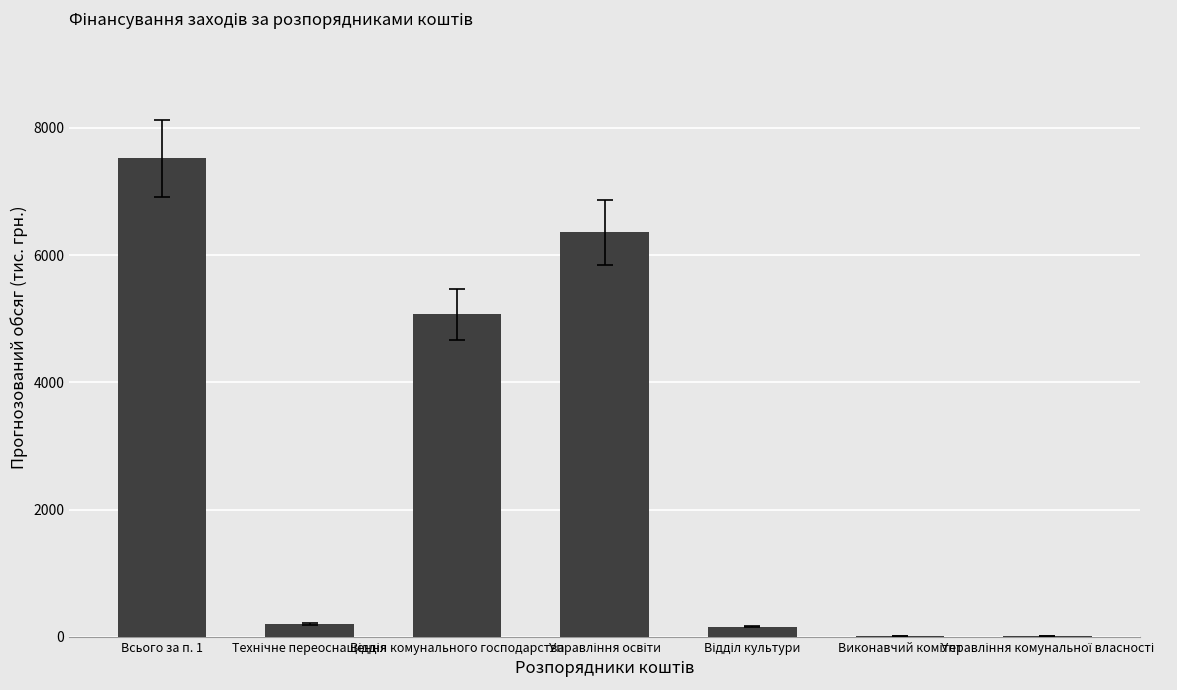

At which category does the chart reach its peak across all series?

Всього за п. 1